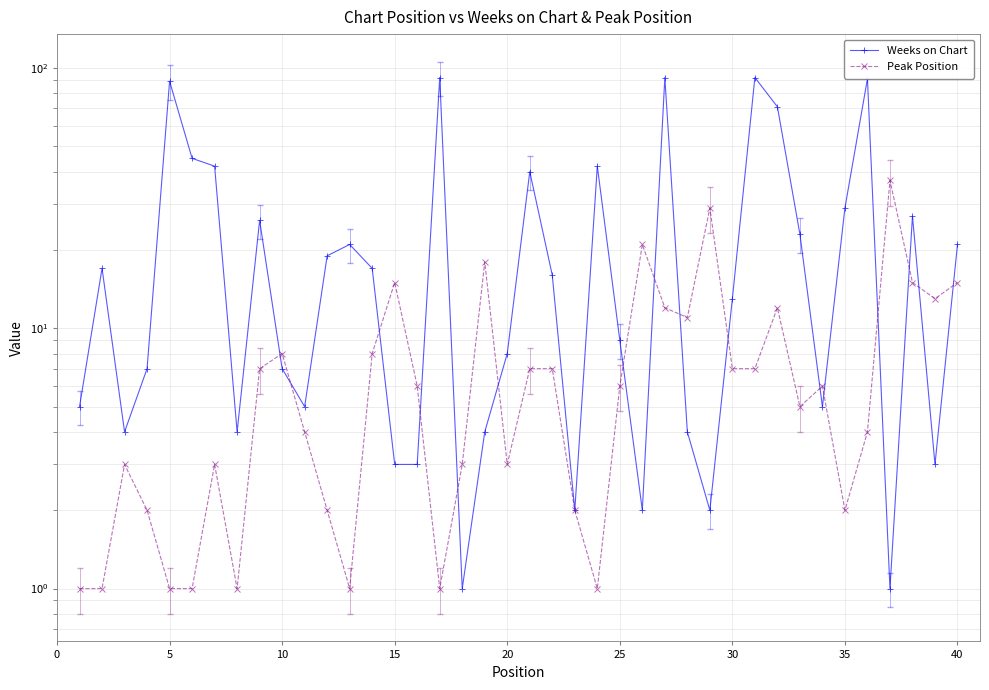

Reading left to right, what are all the values shown in this chart?

Weeks on Chart: 5	17	4	7	89	45	42	4	26	7	5	19	21	17	3	3	92	1	4	8	40	16	2	42	9	2	92	4	2	13	92	71	23	5	29	91	1	27	3	21
Peak Position: 1	1	3	2	1	1	3	1	7	8	4	2	1	8	15	6	1	3	18	3	7	7	2	1	6	21	12	11	29	7	7	12	5	6	2	4	37	15	13	15